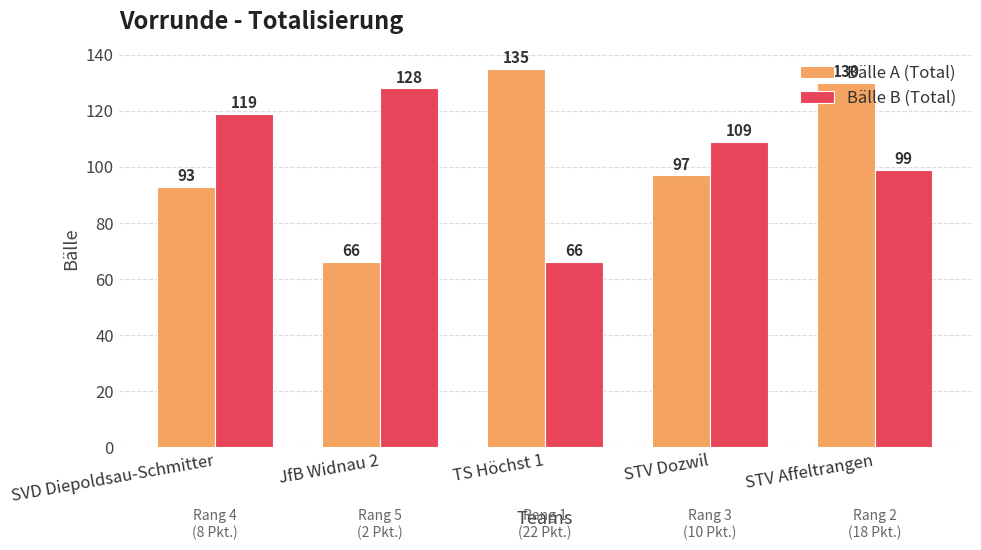

Reading left to right, transcribe all the data shown in this chart.

Bälle A (Total): SVD Diepoldsau-Schmitter=93	JfB Widnau 2=66	TS Höchst 1=135	STV Dozwil=97	STV Affeltrangen=130
Bälle B (Total): SVD Diepoldsau-Schmitter=119	JfB Widnau 2=128	TS Höchst 1=66	STV Dozwil=109	STV Affeltrangen=99